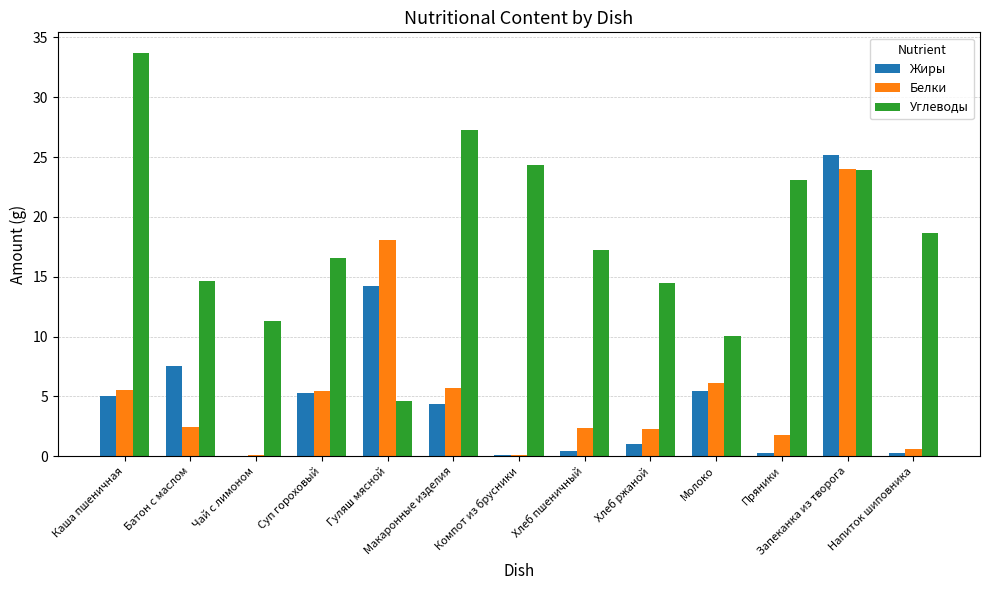

The value of Жиры at Макаронные изделия is 6.9. True or false?

False